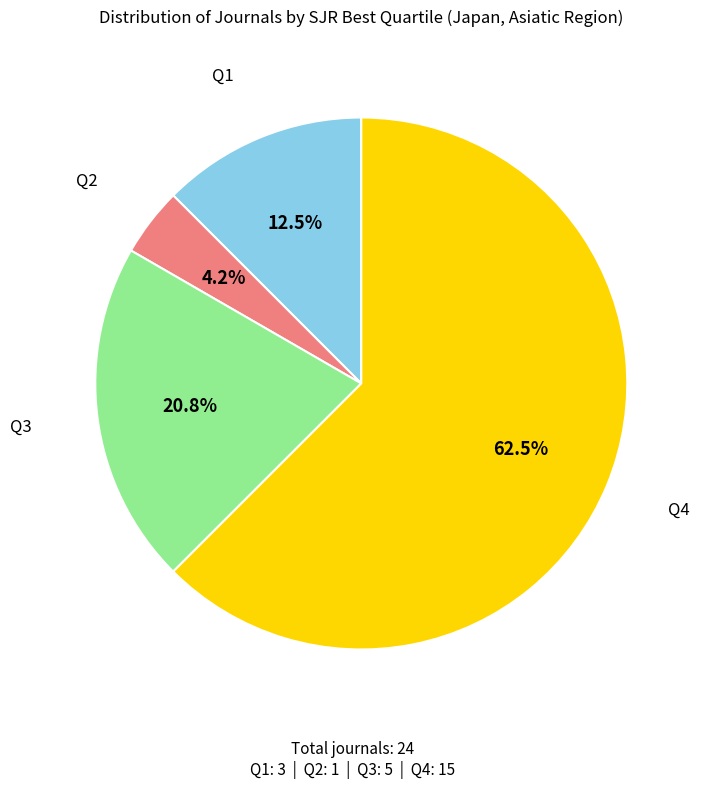

To the nearest percent, what is the difference between the largest and smallest slice percentages?

58%